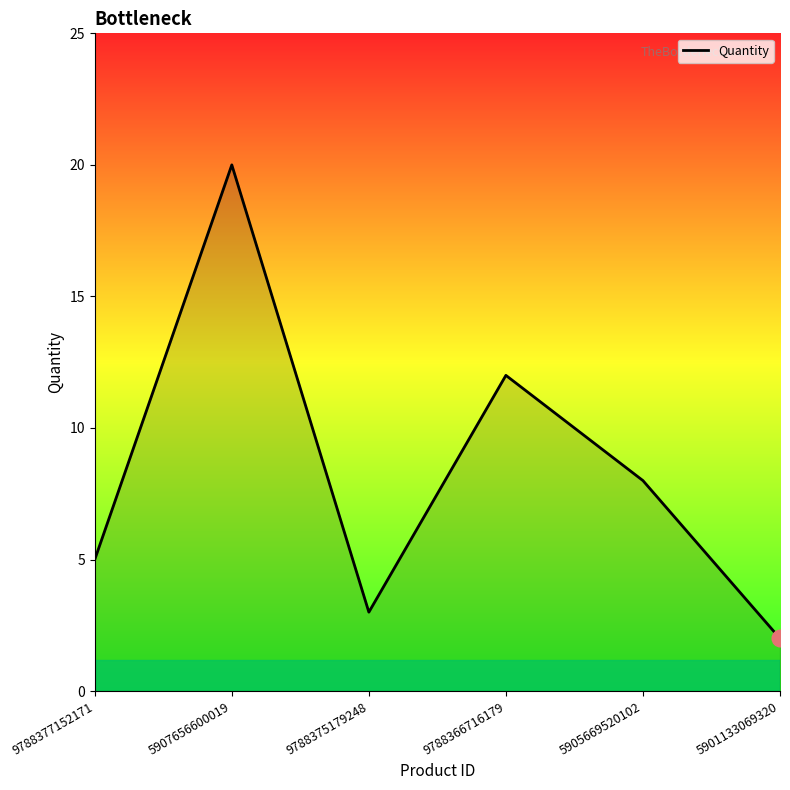

Approximately how many times larger is the value at 9788366716179 compared to 9788375179248?

4.0